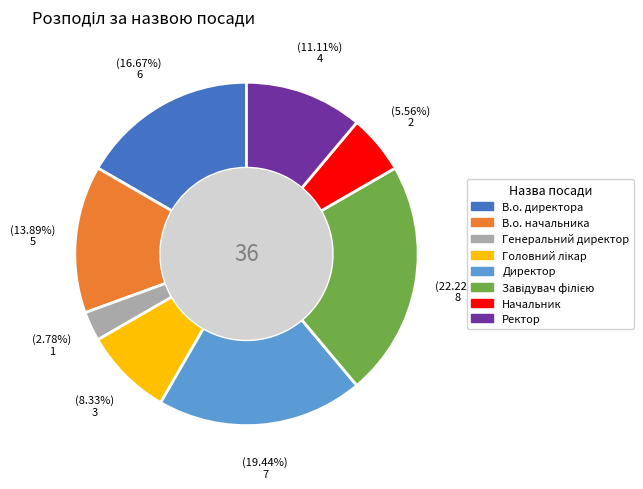

Is the sum of Директор and Ректор greater than half?

No